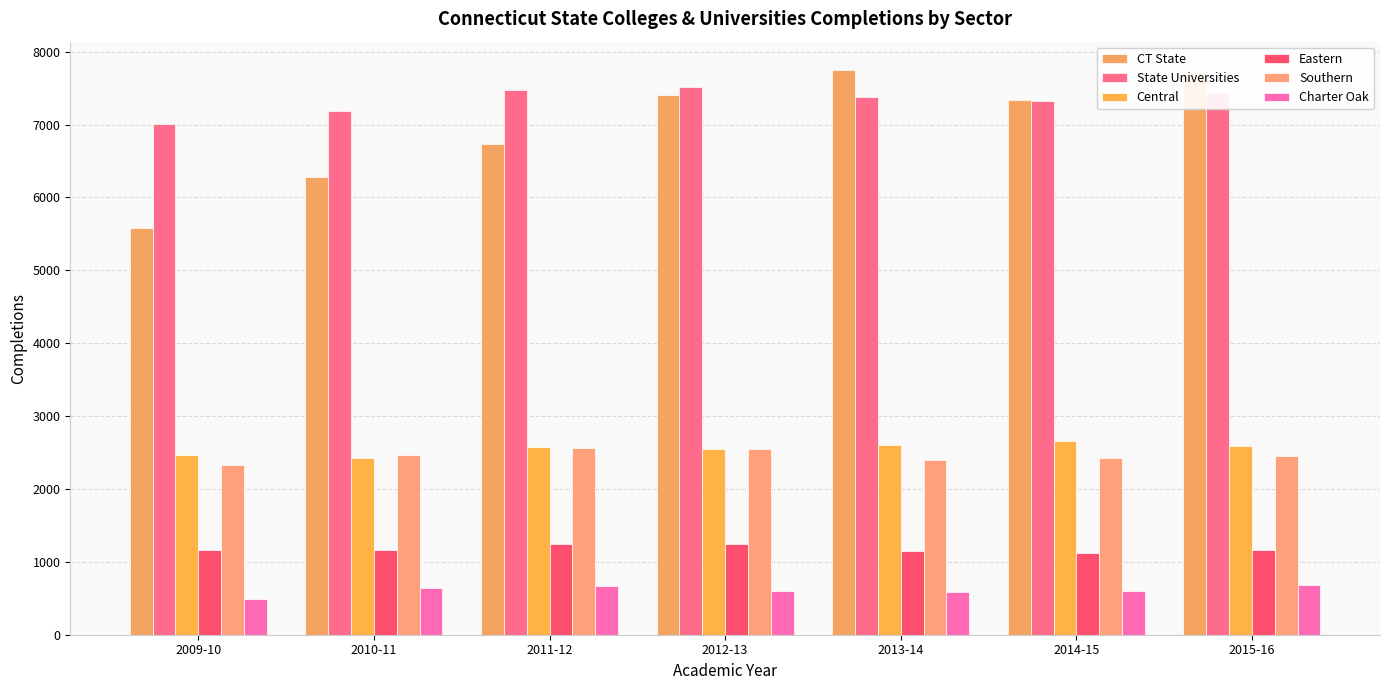

What is the sum of the Charter Oak values at 2010-11 and 2011-12?

1297